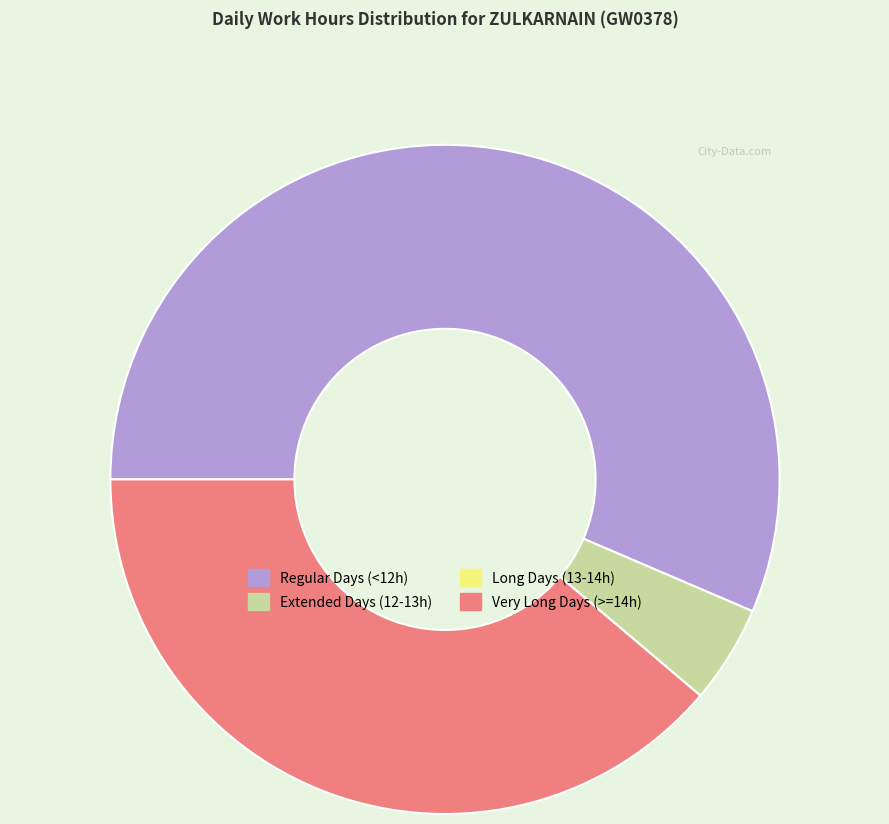

Does any single category account for the majority?

Yes